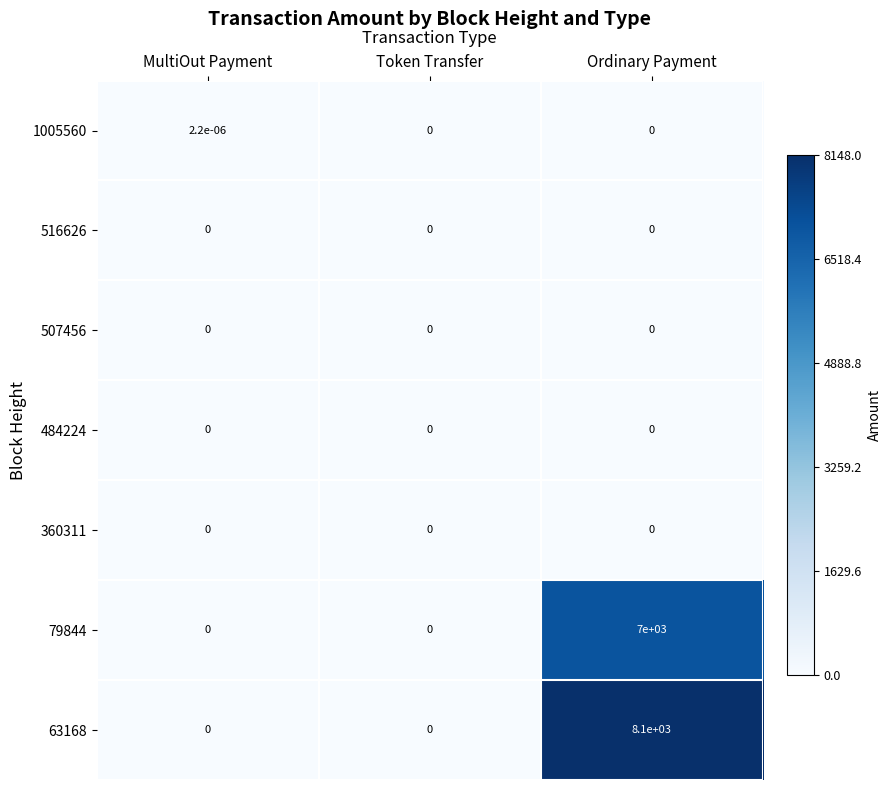

The 516626 series shows 0.0 at Ordinary Payment. True or false?

True